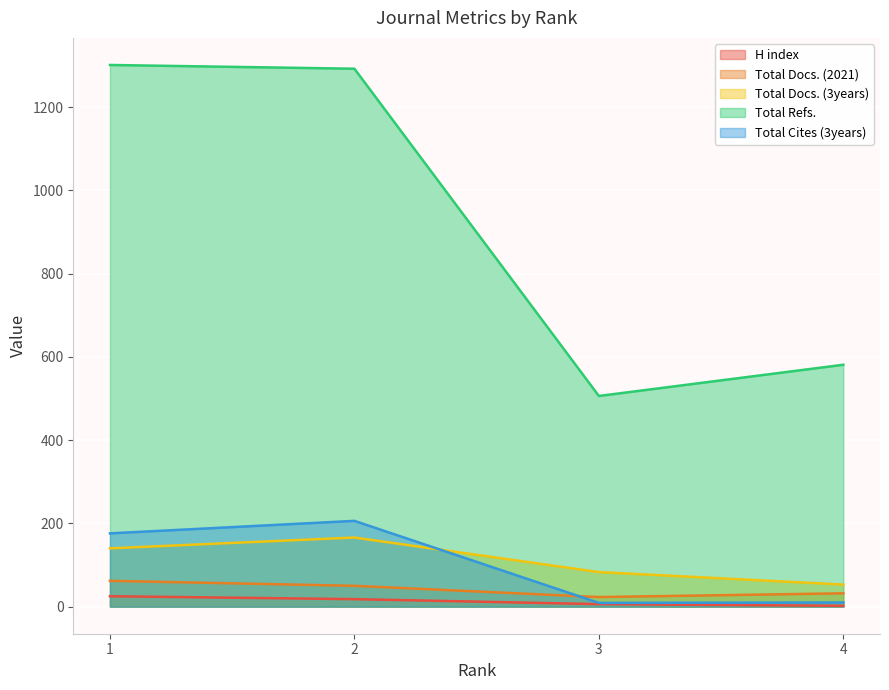

What is the minimum value for Total Docs. (2021)?

23